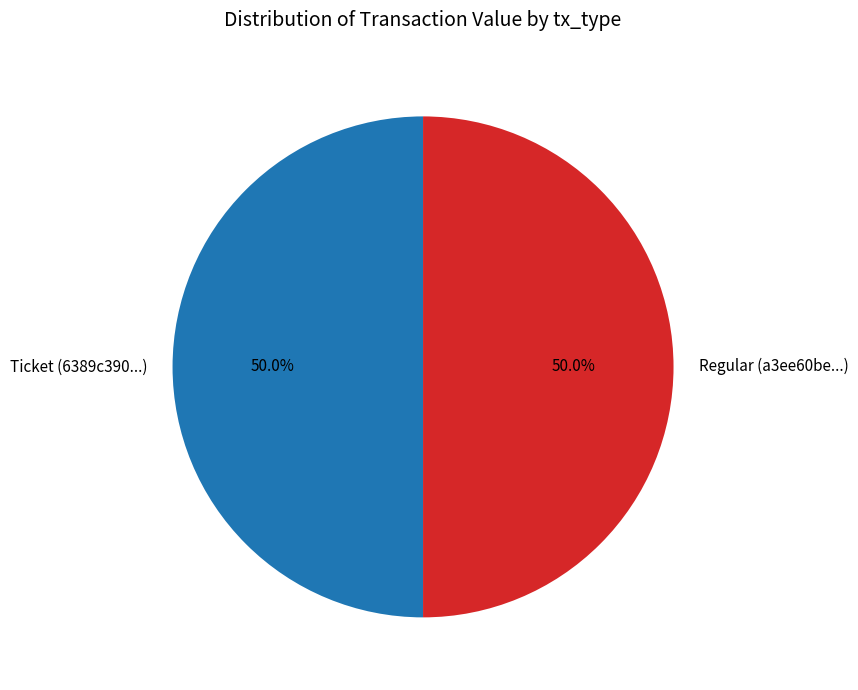

What percentage is NOT represented by Ticket (6389c390...)?

50.0%